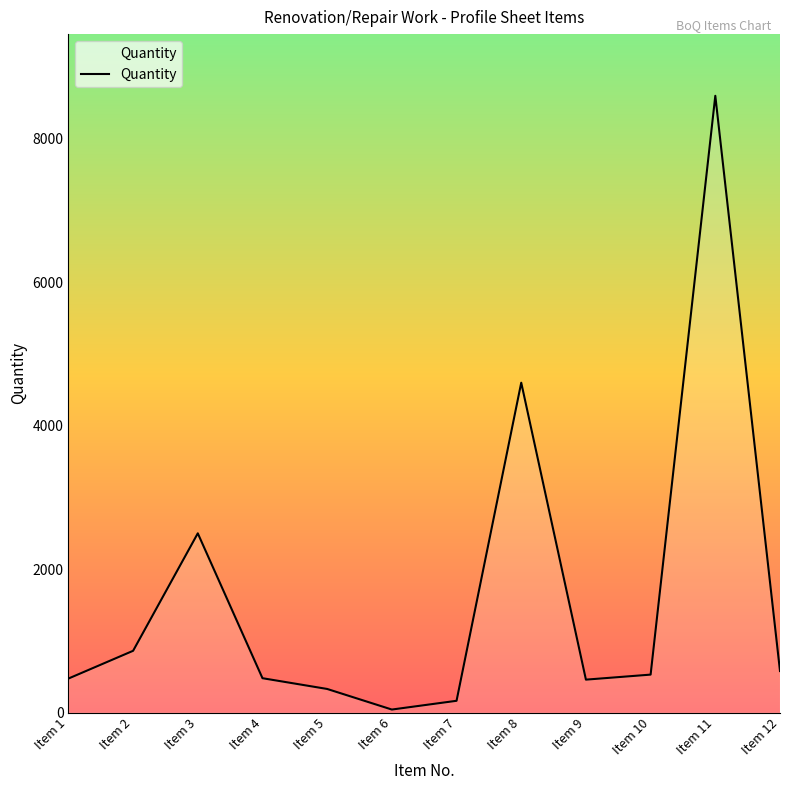

What is the change in value from Item 3 to Item 11?

+6100